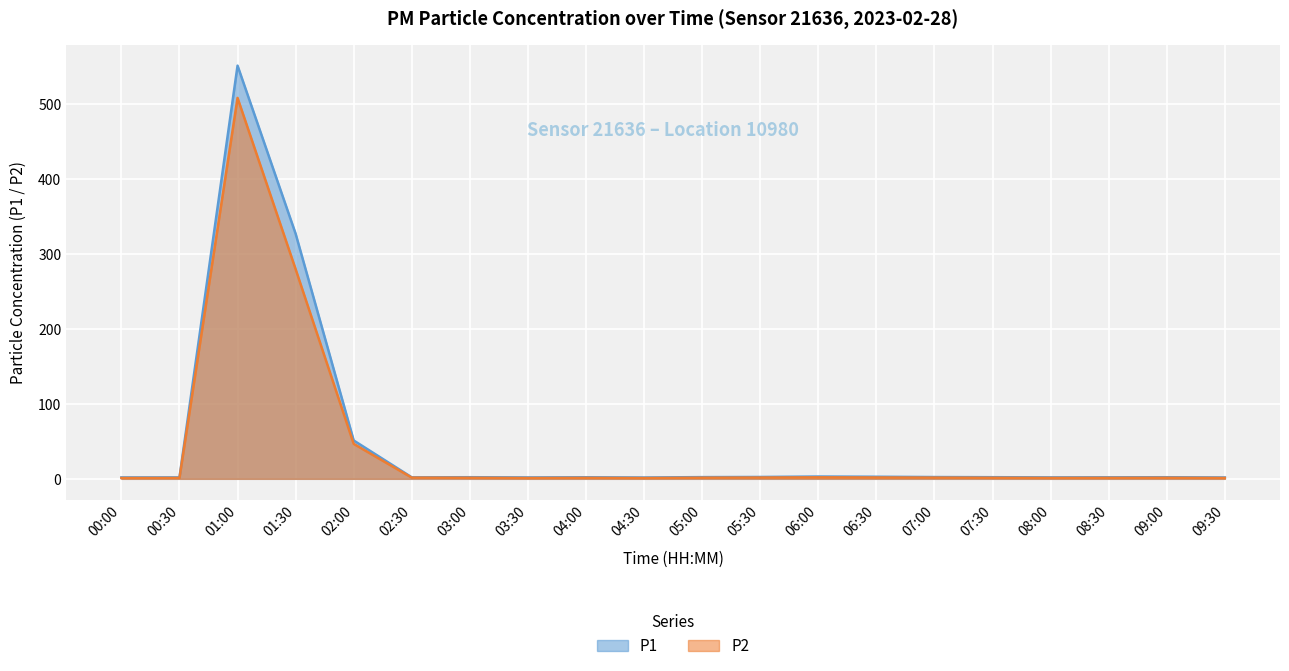

Rank the series by their average value, from highest to lowest.

P1, P2